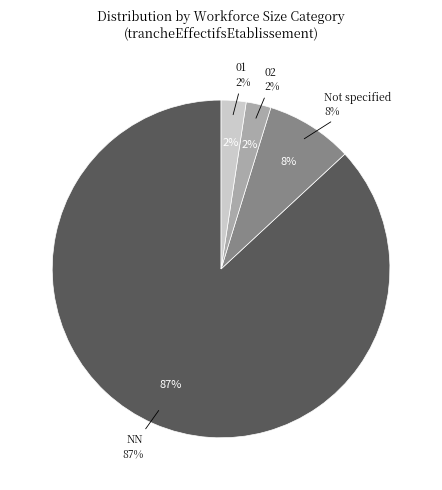

Which category has the biggest portion of the pie?

NN